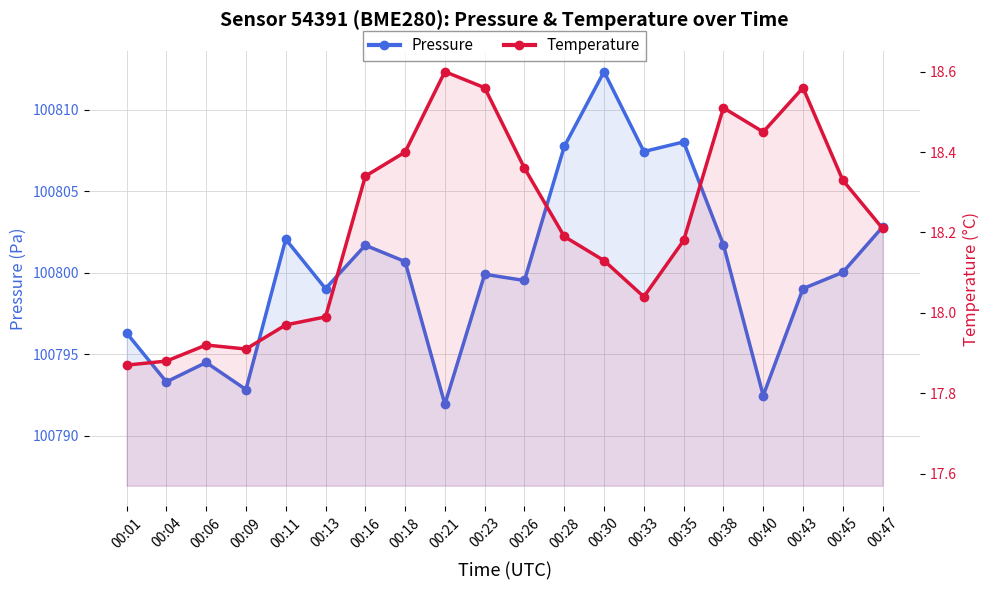

Reading right to left, transcribe all the data shown in this chart.

Pressure: 00:47=100802.8	00:45=100800.0	00:43=100799.0	00:40=100792.5	00:38=100801.7	00:35=100808.0	00:33=100807.4	00:30=100812.3	00:28=100807.8	00:26=100799.5	00:23=100799.9	00:21=100791.9	00:18=100800.7	00:16=100801.7	00:13=100799.0	00:11=100802.1	00:09=100792.8	00:06=100794.5	00:04=100793.3	00:01=100796.3
Temperature: 00:47=18.2	00:45=18.3	00:43=18.6	00:40=18.4	00:38=18.5	00:35=18.2	00:33=18.0	00:30=18.1	00:28=18.2	00:26=18.4	00:23=18.6	00:21=18.6	00:18=18.4	00:16=18.3	00:13=18.0	00:11=18.0	00:09=17.9	00:06=17.9	00:04=17.9	00:01=17.9